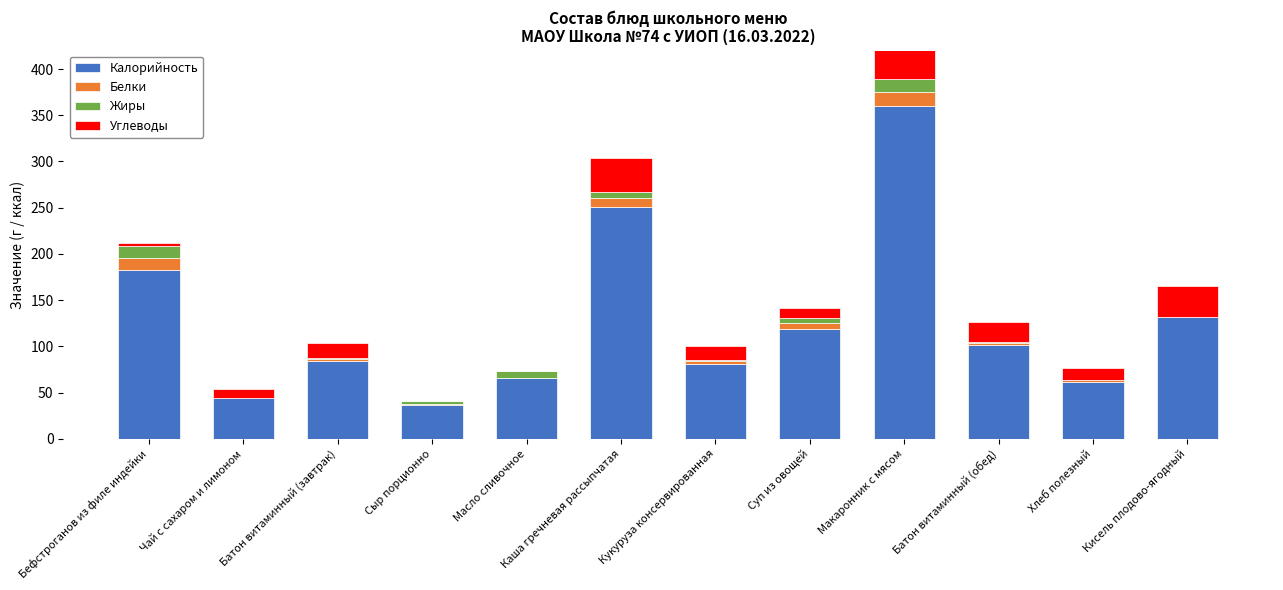

What is the maximum value for Белки?

15